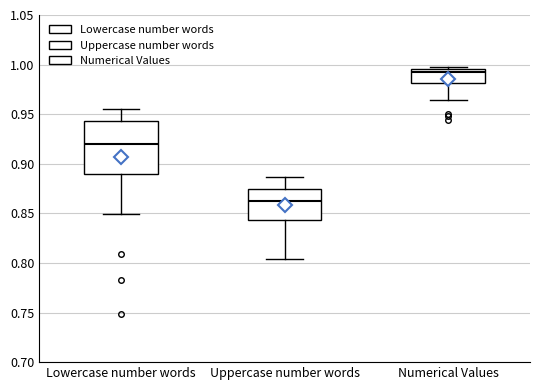

Reading left to right, transcribe this box plot: for each box, give where its median line is, the range the box spans, and where its two whiskers end, as read against the y-axis. The values are not printed on the chart, so give them approximately, as read against the axis.

Lowercase number words: median 0.920, box 0.890 to 0.945, whiskers 0.850 to 0.955
Uppercase number words: median 0.860, box 0.845 to 0.875, whiskers 0.805 to 0.885
Numerical Values: median 0.990, box 0.980 to 0.995, whiskers 0.965 to 0.995 (just above the box's upper edge)